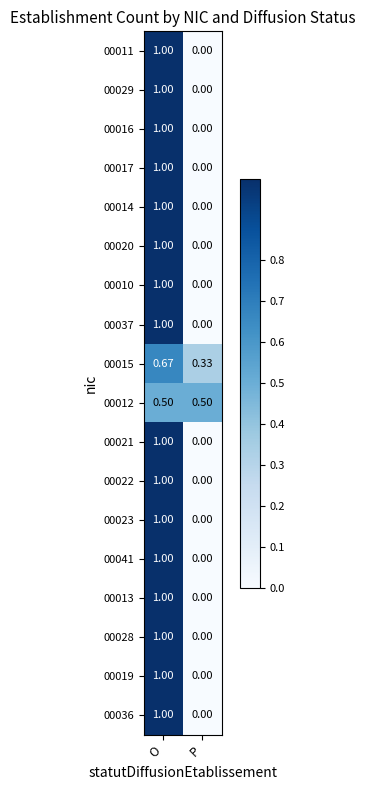

Is the value of 00019 at P greater than the value of 00011 at O?

No